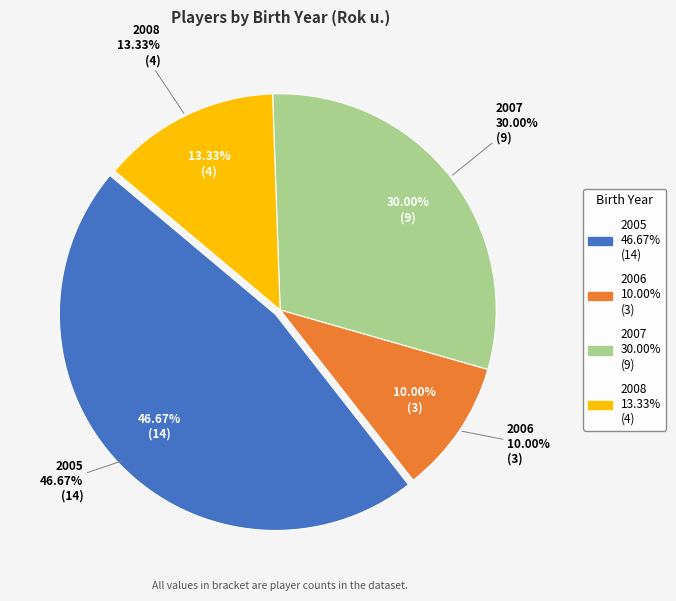

To the nearest percent, what portion does 2005 represent?

47%